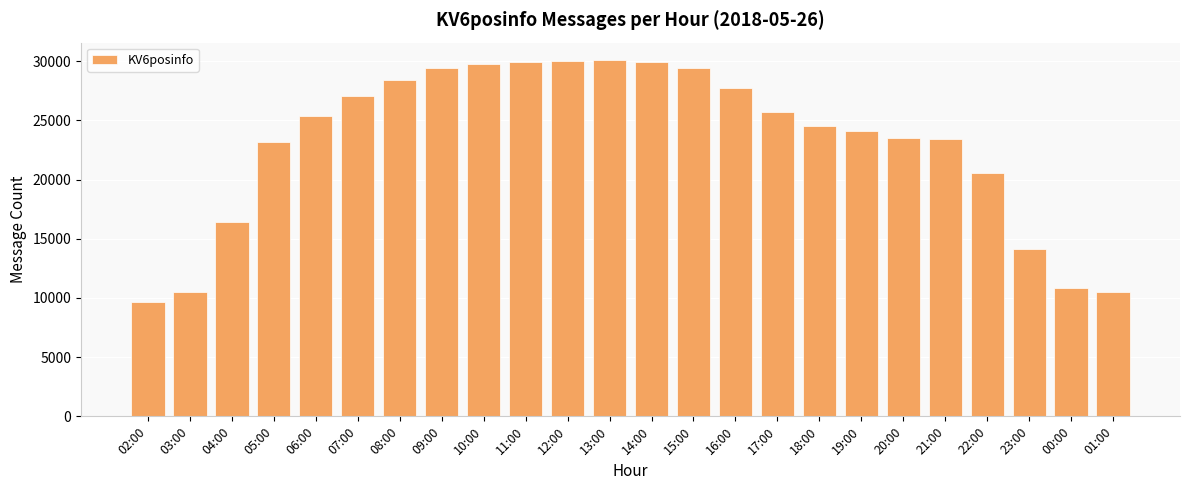

Does the chart contain any negative values?

No